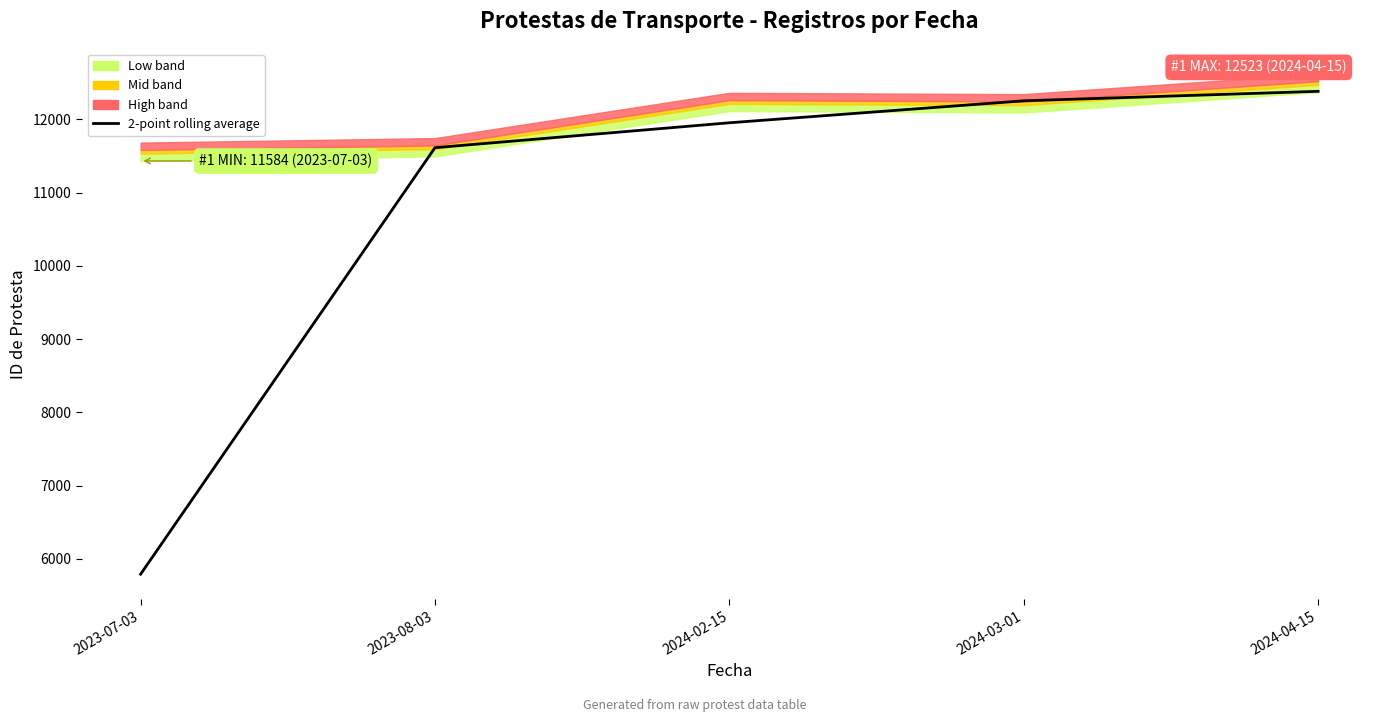

What is the minimum value shown in the chart?

5792.0